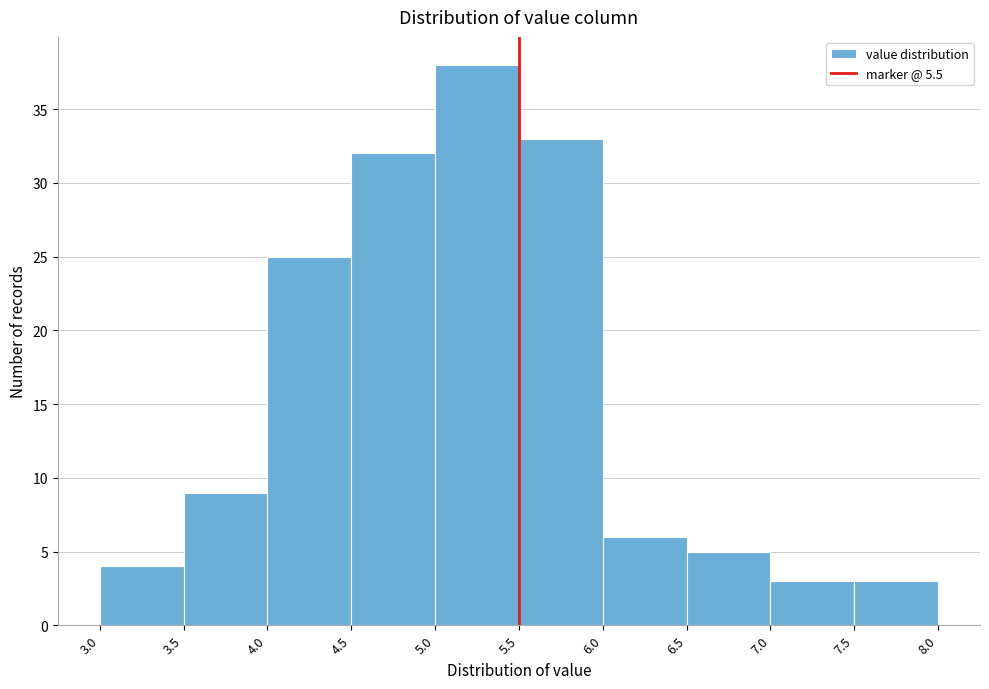

Reading left to right, transcribe this chart: for each bar, give the range it covers on the x-axis and its height. The values are not printed on the chart, so give them approximately, as read against the axis.

3.0 to 3.5: 4
3.5 to 4.0: 9
4.0 to 4.5: 25
4.5 to 5.0: 32
5.0 to 5.5: 38
5.5 to 6.0: 33
6.0 to 6.5: 6
6.5 to 7.0: 5
7.0 to 7.5: 3
7.5 to 8.0: 3